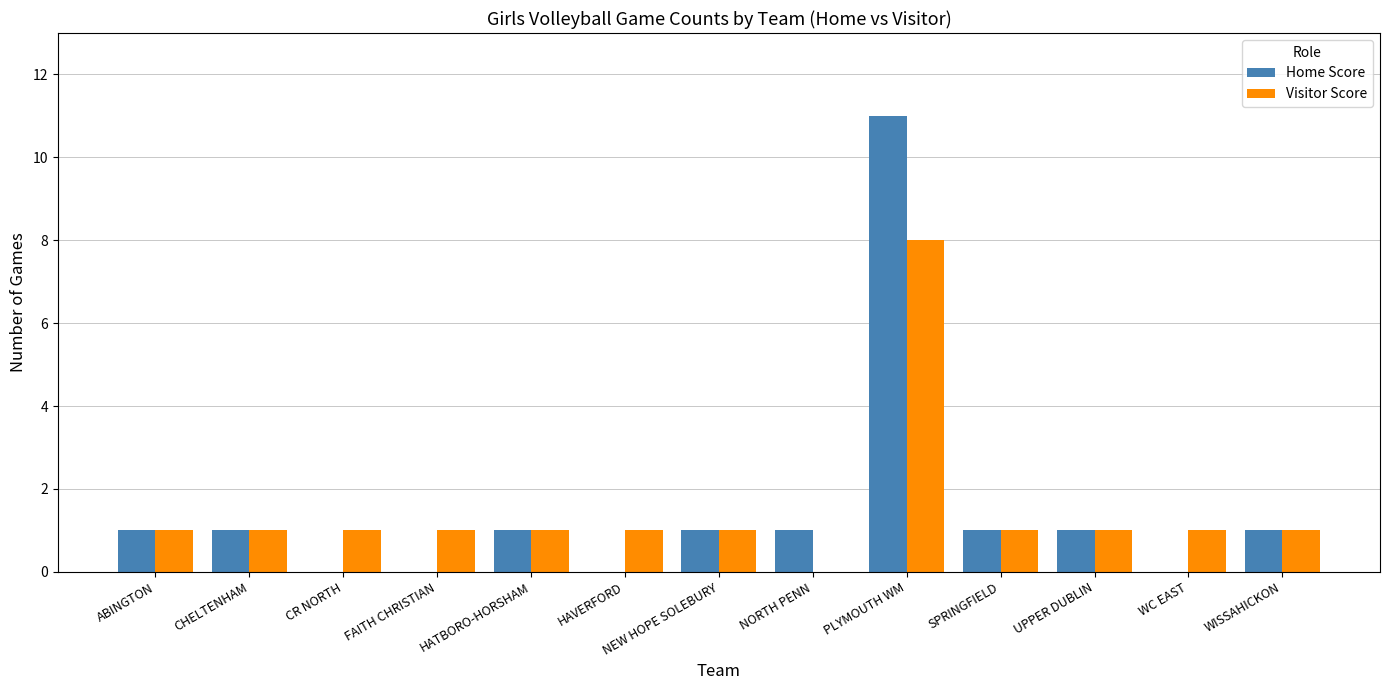

Which series changed the most between CHELTENHAM and PLYMOUTH WM?

Home Score